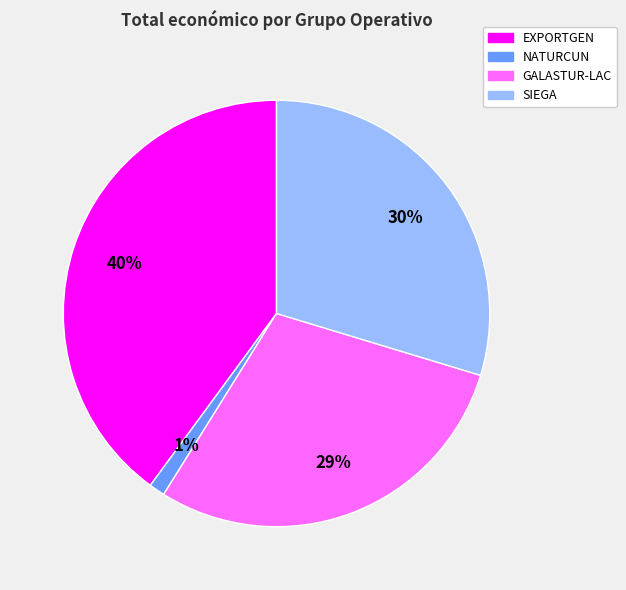

What percentage is the NATURCUN slice, to the nearest percent?

1%